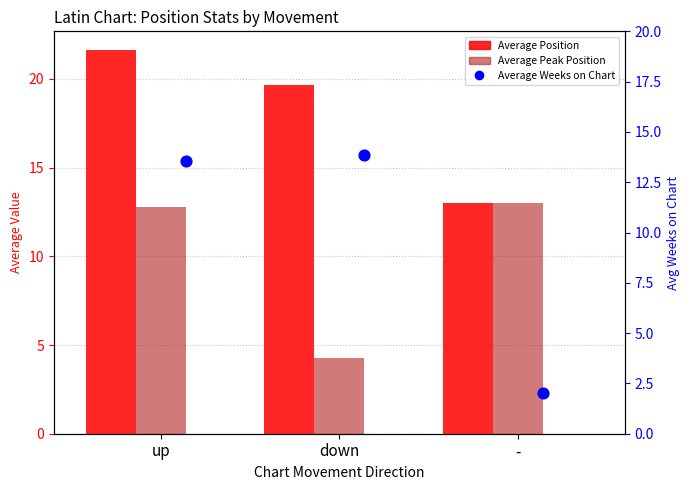

Which series has the largest Y range (max minus min)?

Average Weeks on Chart